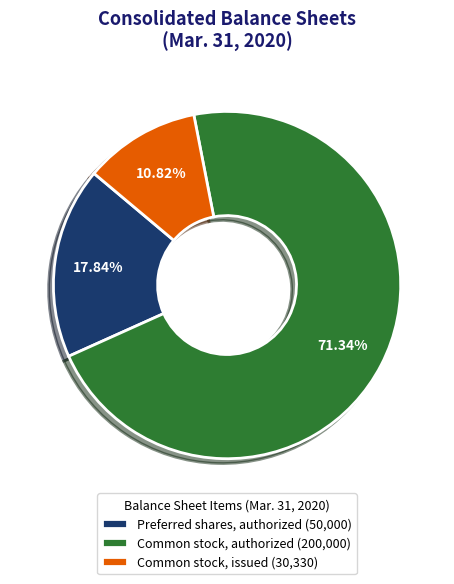

Which slice represents more than half of the pie?

Common stock, authorized (200,000)